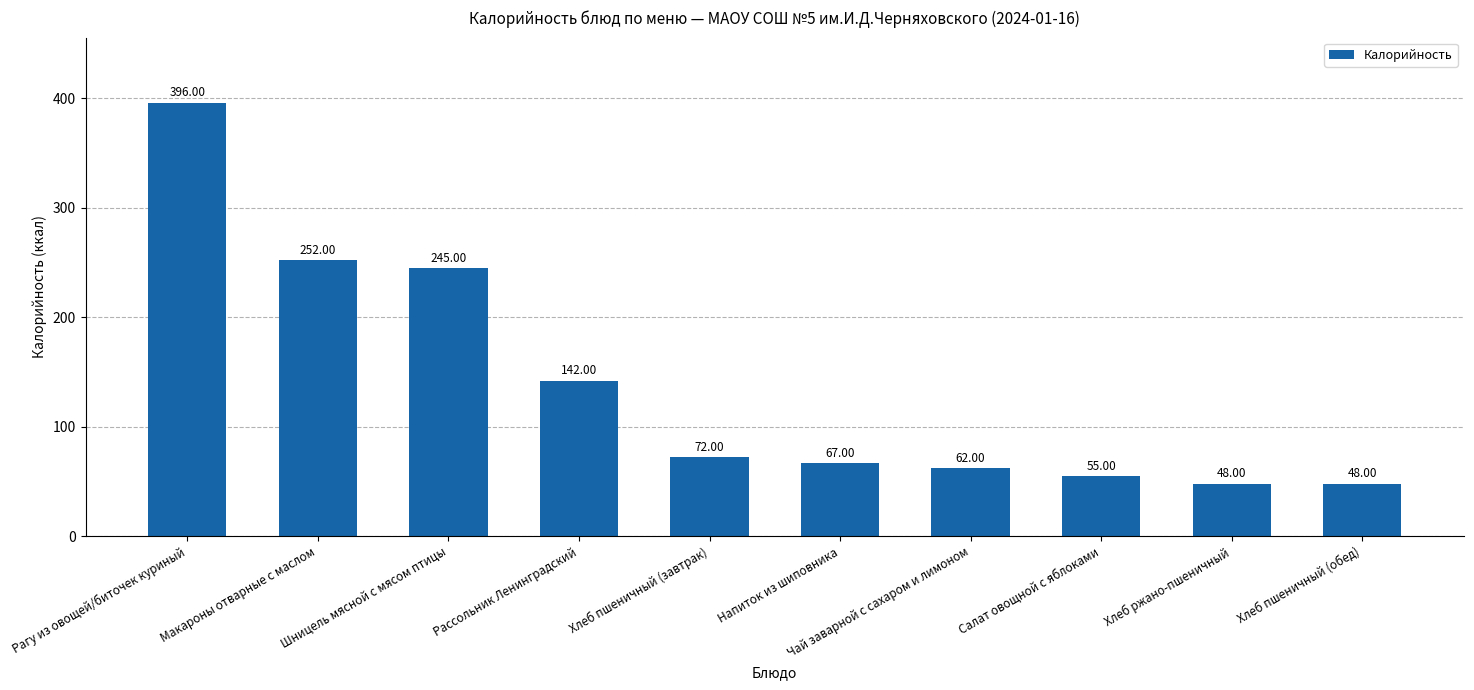

How many bars are there in total?

10